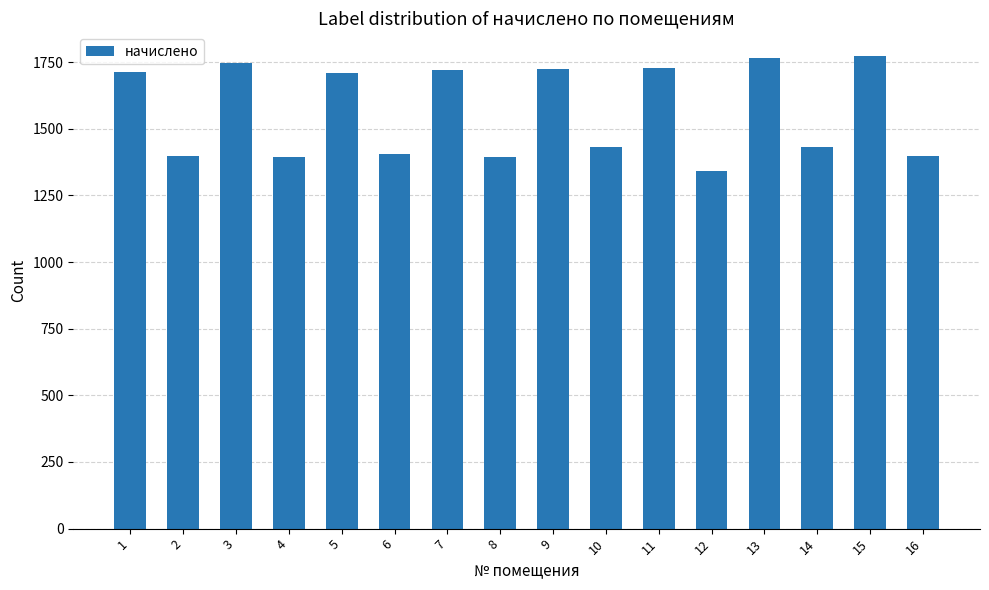

What is the sum of the values at 14 and 15?

3206.4